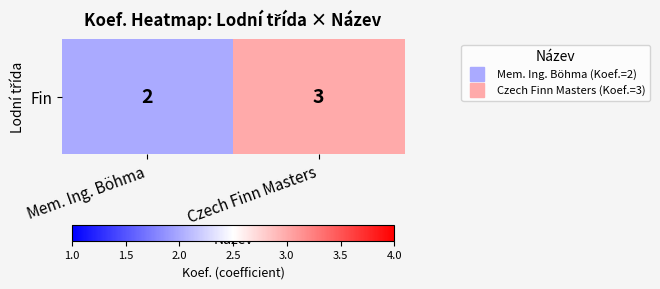

List the labels in order of value, largest first.

Czech Finn Masters, Mem. Ing. Böhma